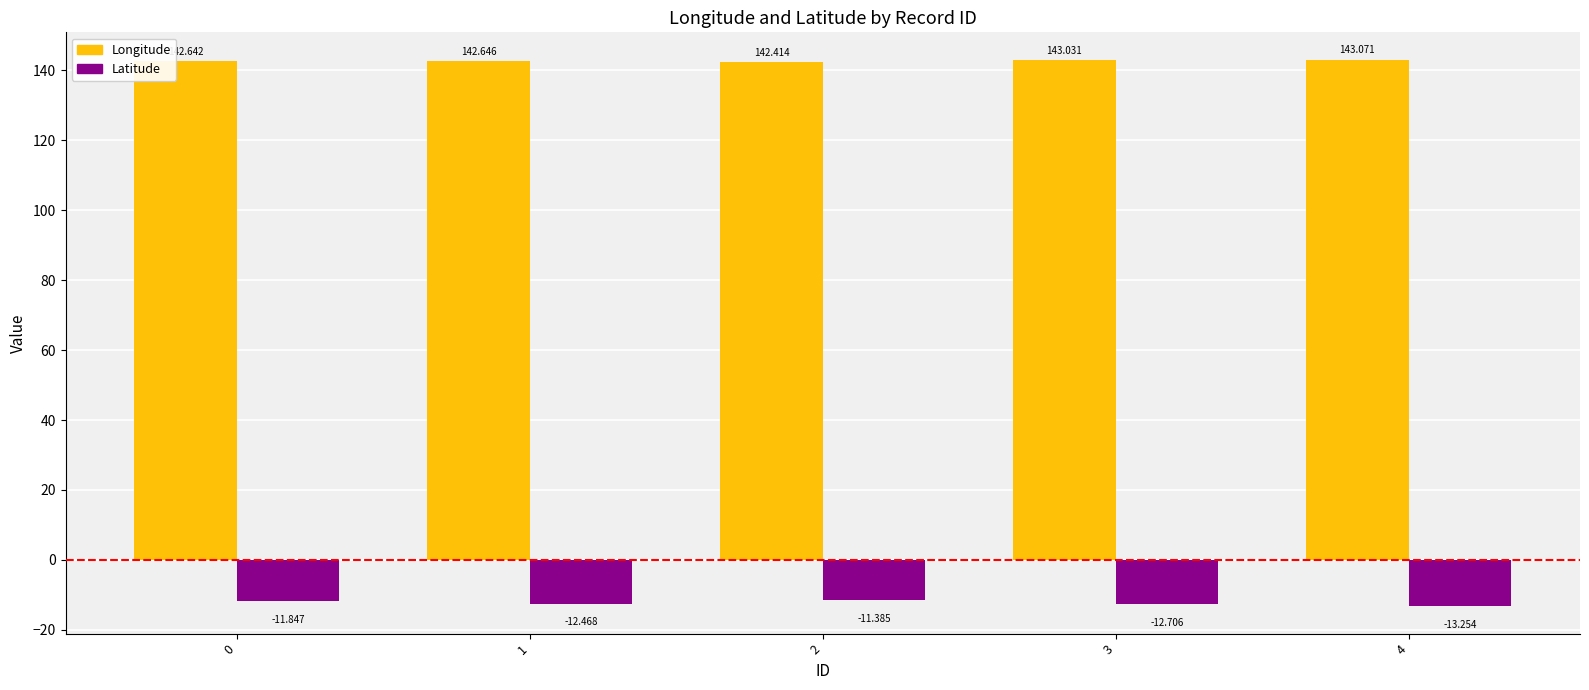

How many series are shown in this chart?

2